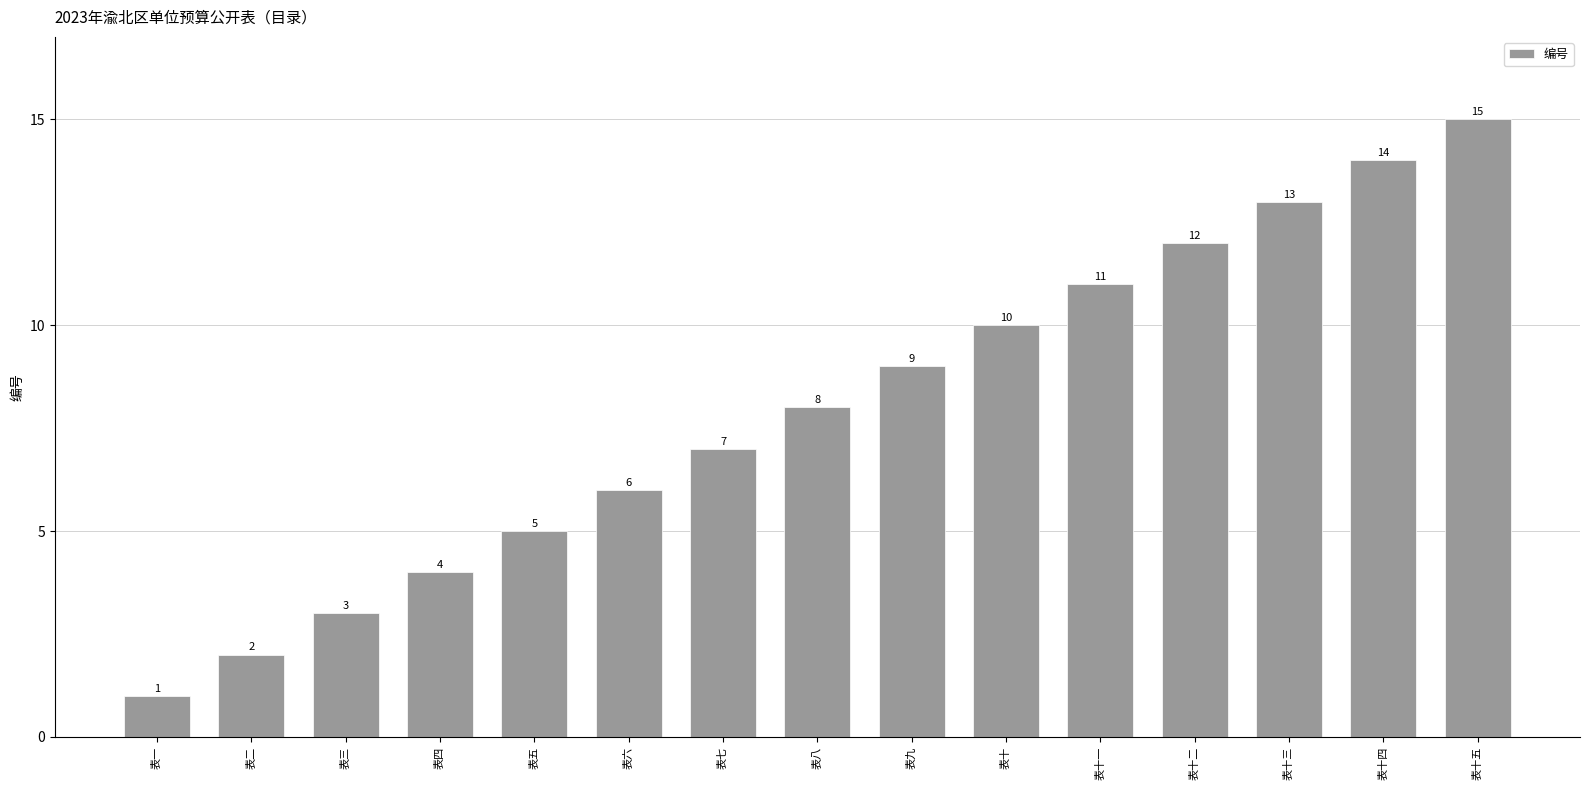

Does the chart contain any negative values?

No